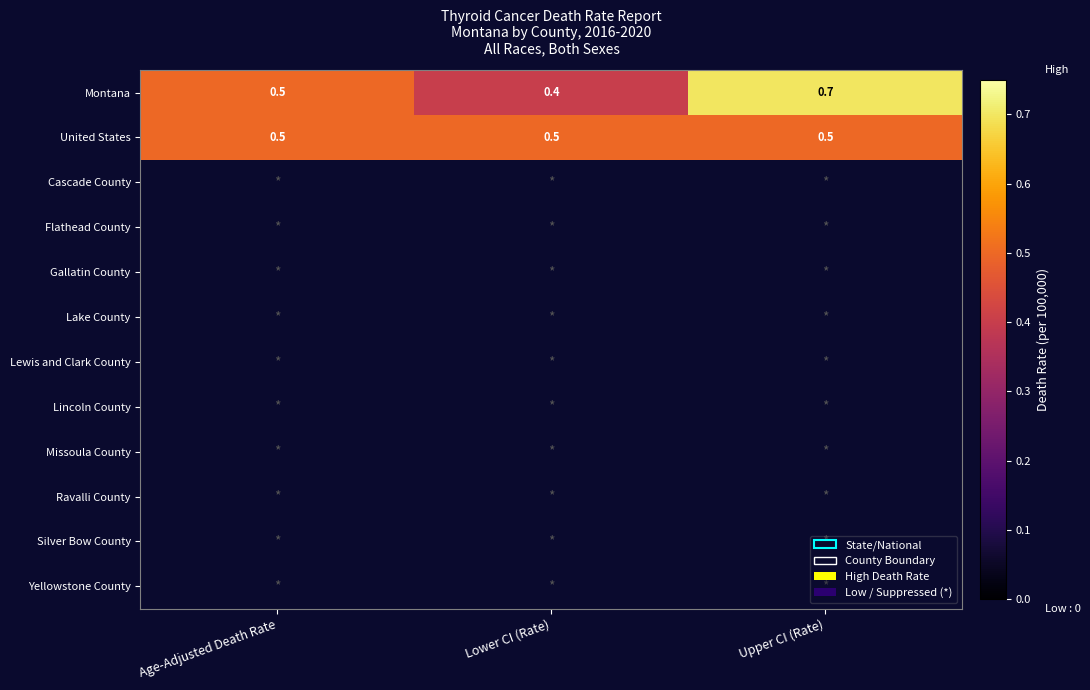

Count the number of categories in the chart.

3